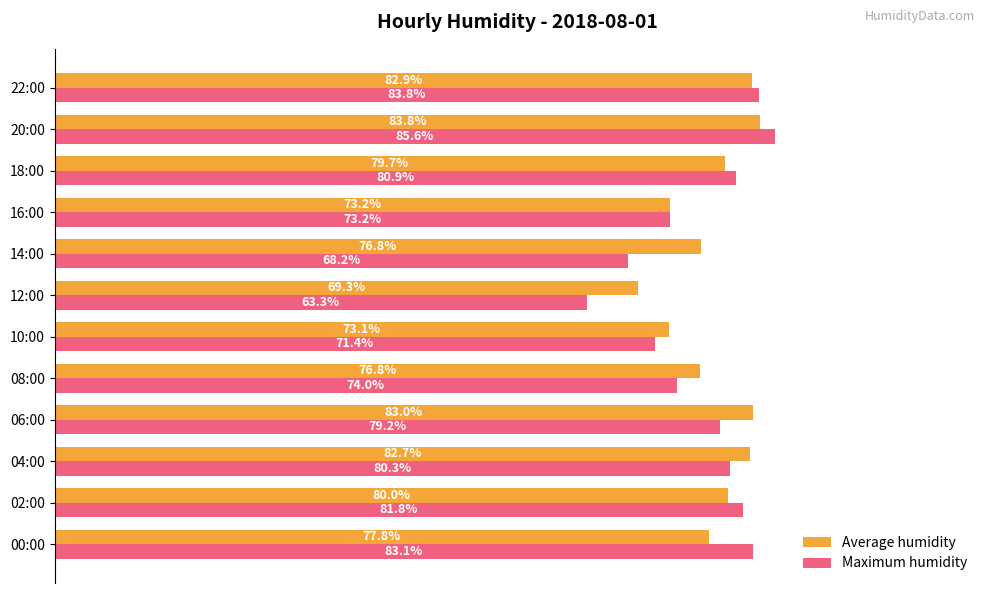

At which category is the sum across all series the highest?

20:00